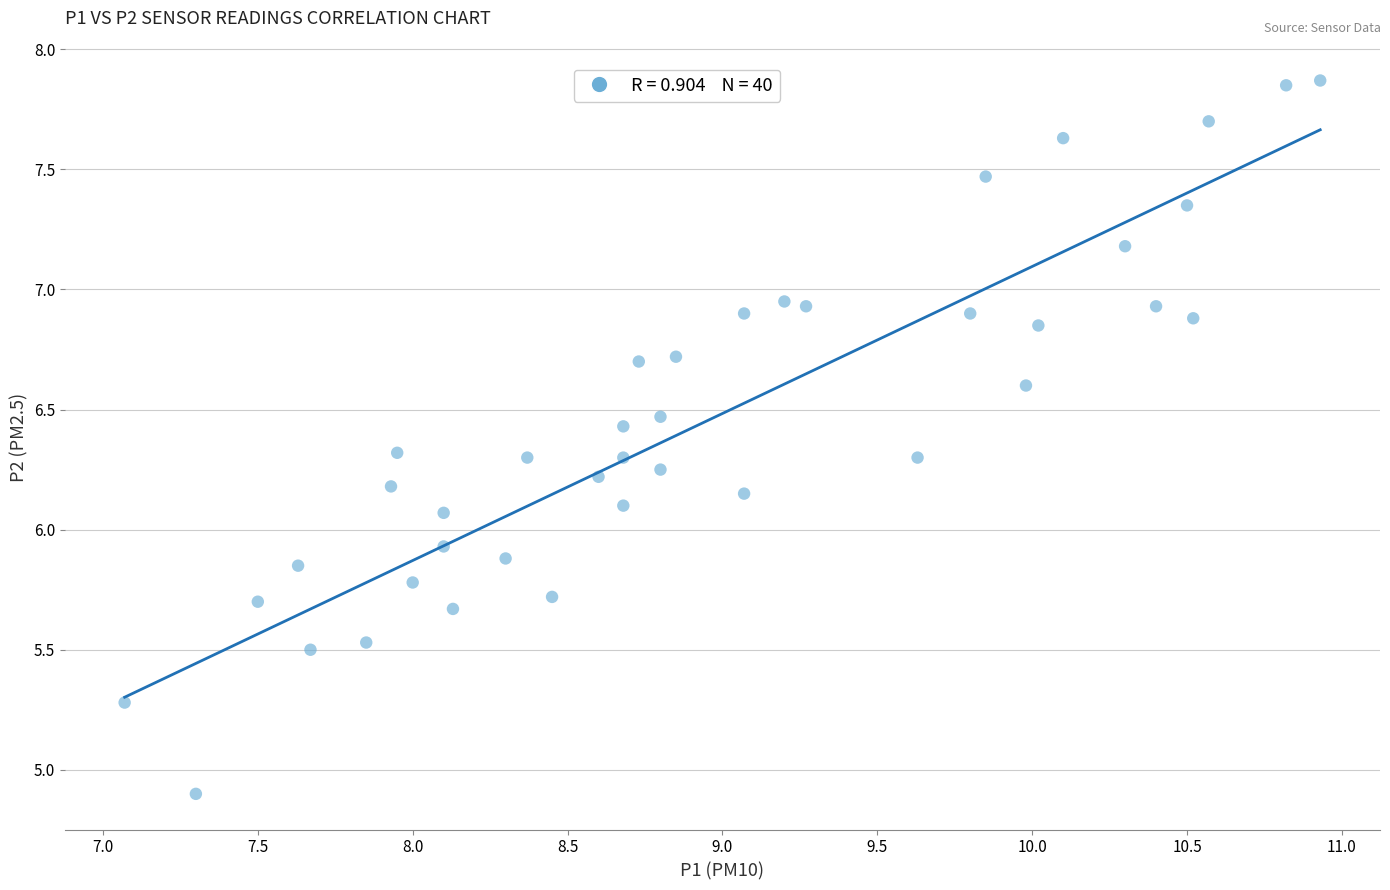

What is the range of Y values (max minus min)?

3.0